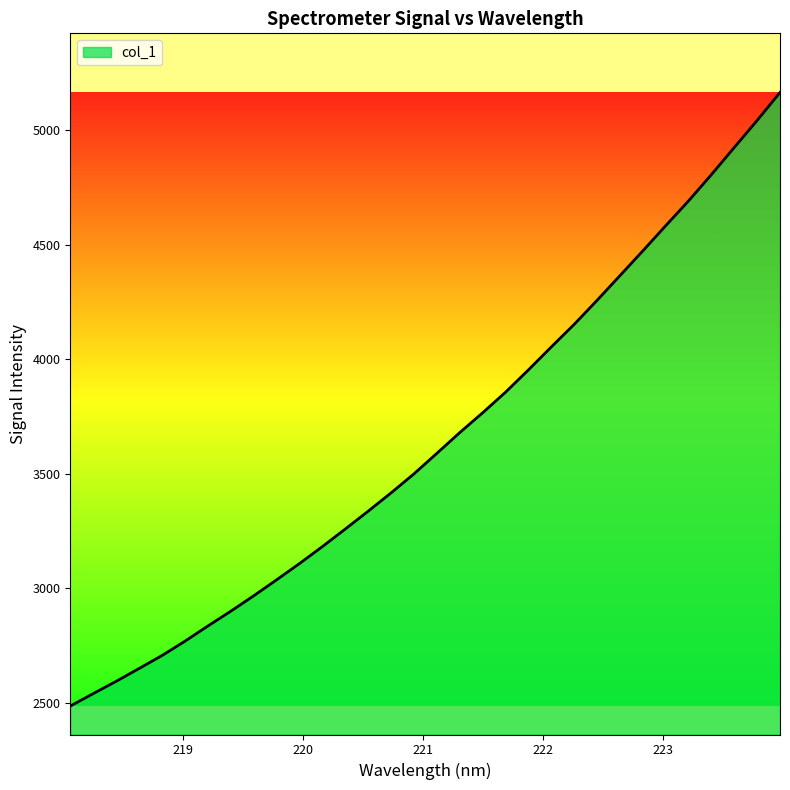

Reading right to left, list all the values displayed in this chart.

5164.0	5042.0	4923.9	4805.3	4690.4	4582.0	4472.0	4364.0	4256.1	4151.3	4052.6	3952.4	3855.0	3765.2	3678.7	3588.1	3498.5	3415.4	3335.6	3257.5	3180.9	3106.7	3035.6	2965.9	2898.7	2834.0	2767.7	2705.2	2648.6	2592.6	2539.0	2484.8